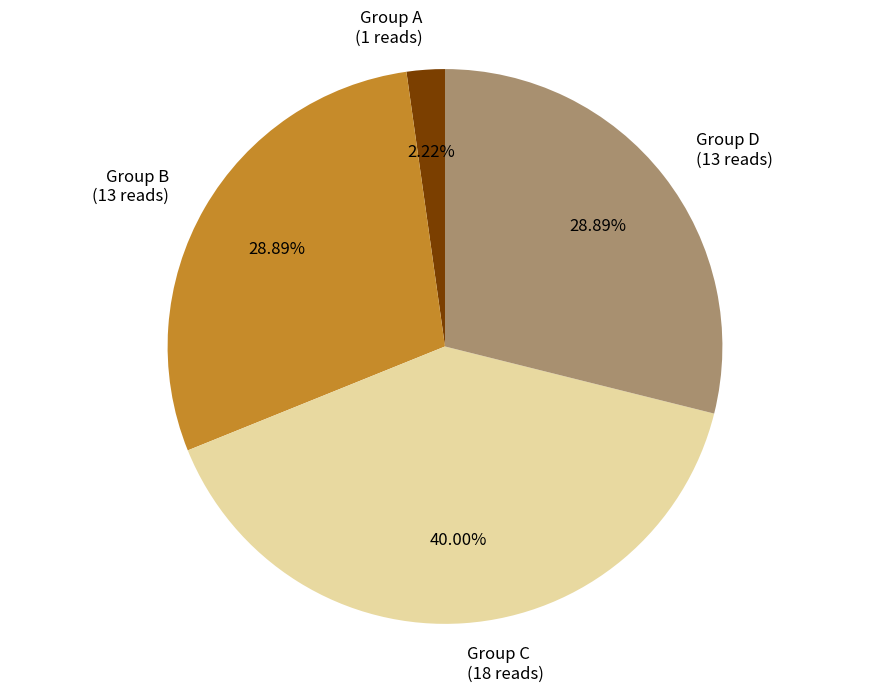

Which slice is the smallest?

Group A (1 reads)